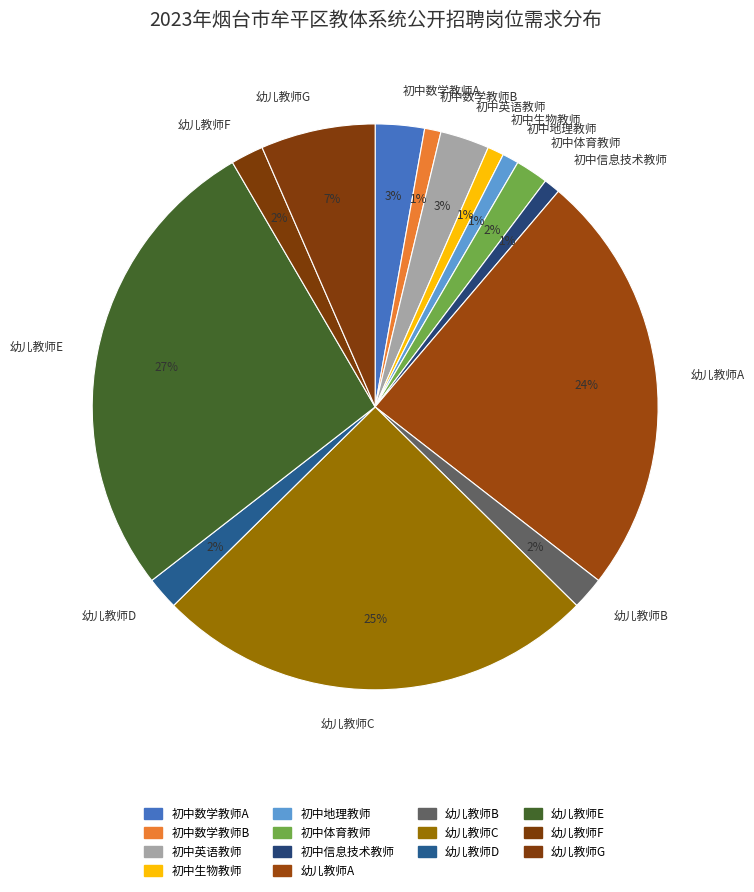

How many segments does this pie chart have?

14